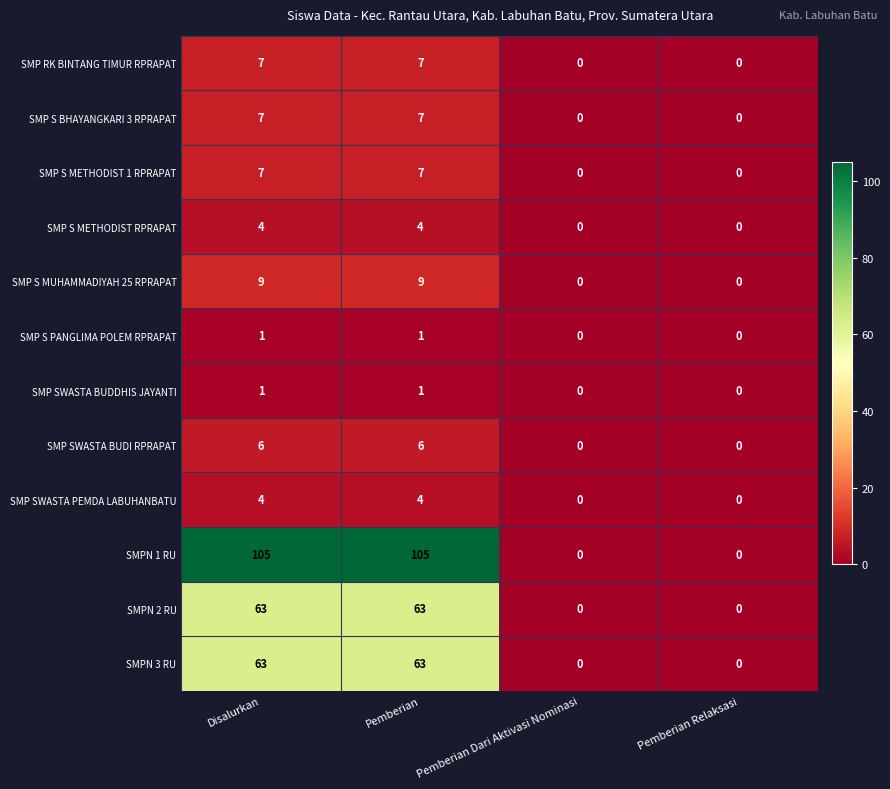

What is the maximum value shown in the chart?

105